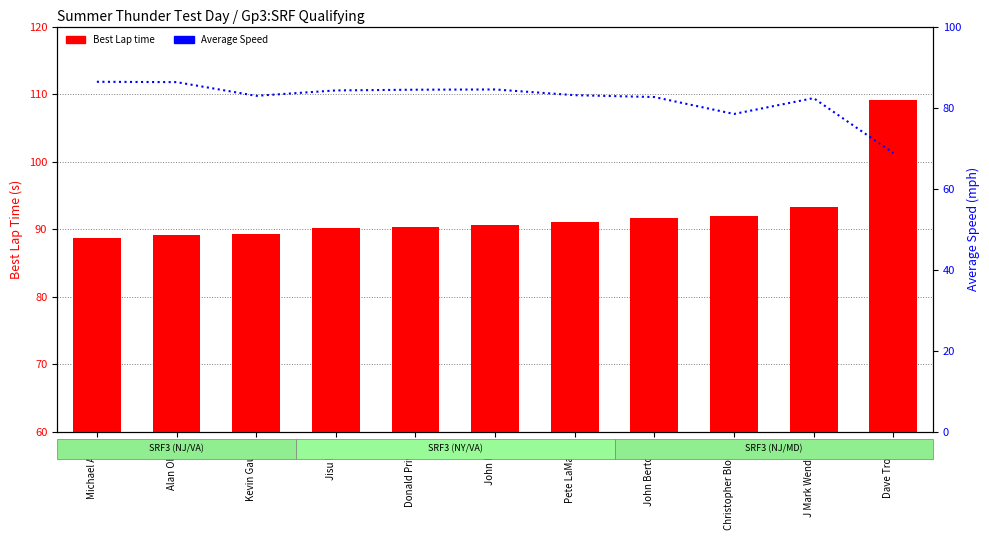

What is the spread (max minus min) of values at John Bertolini?

9.0